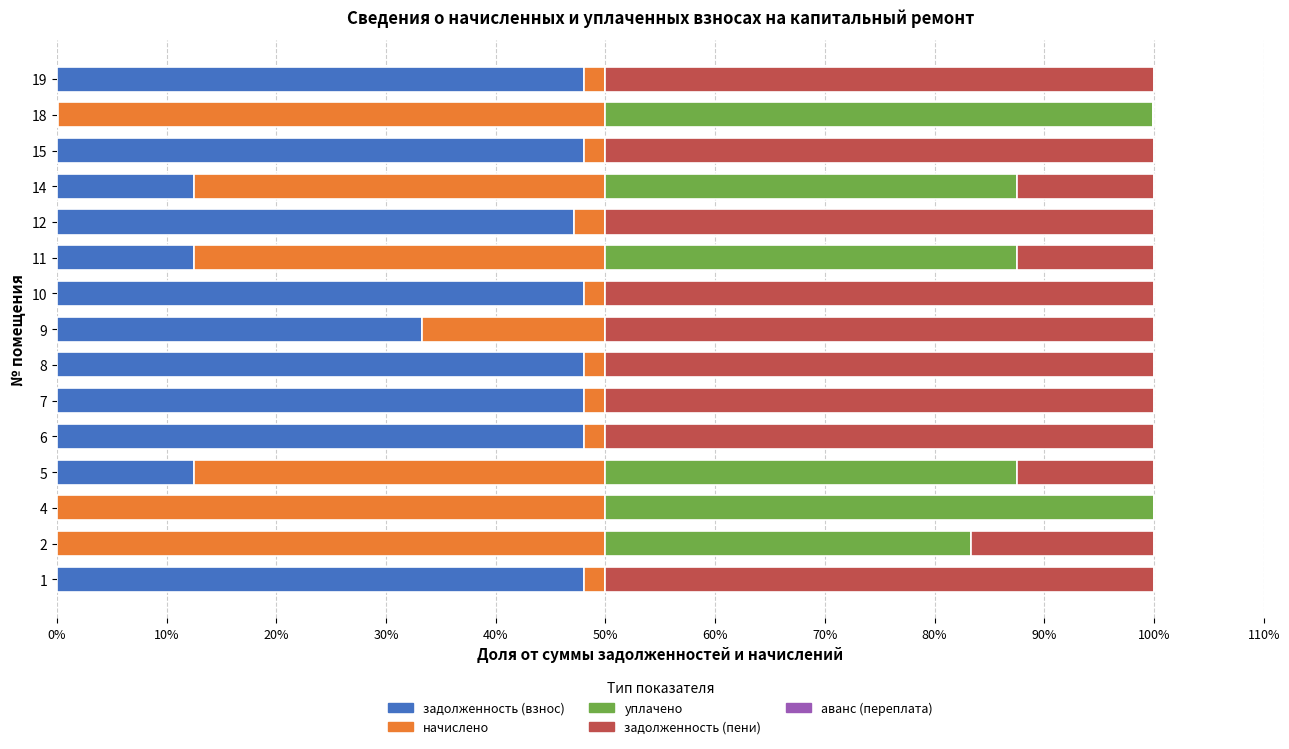

What is the maximum value for задолженность (взнос)?

48.0